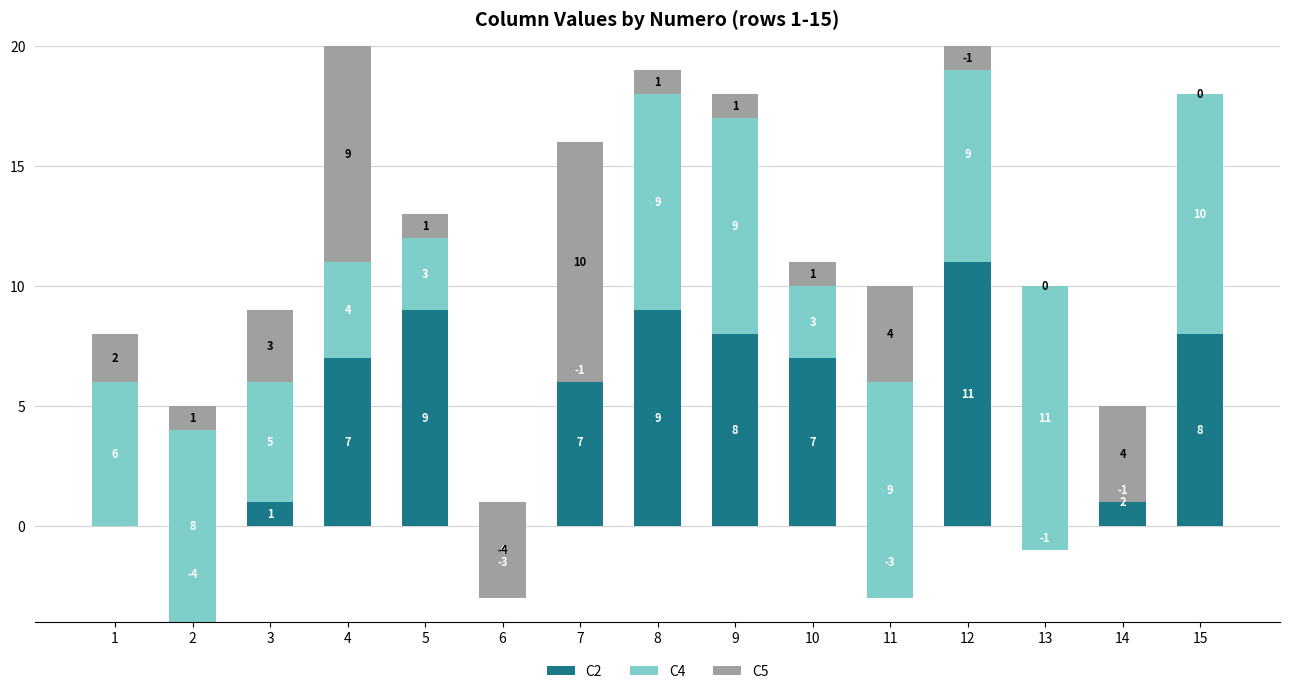

Read the C5 value at 5.

1